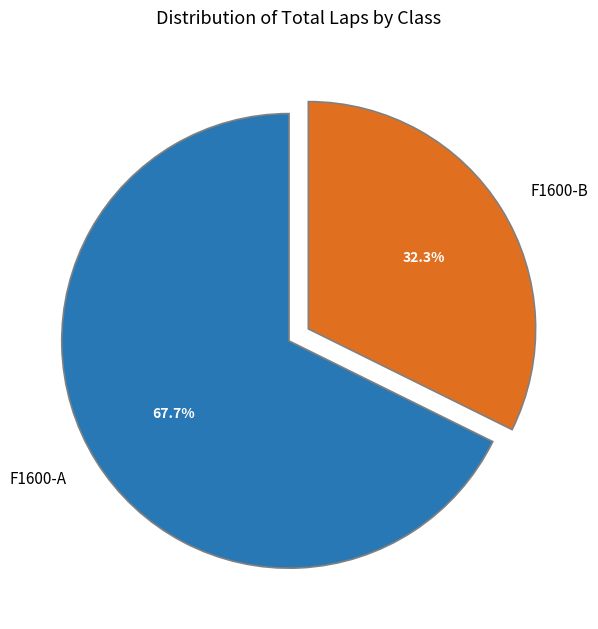

Which has a higher value, F1600-B or F1600-A?

F1600-A